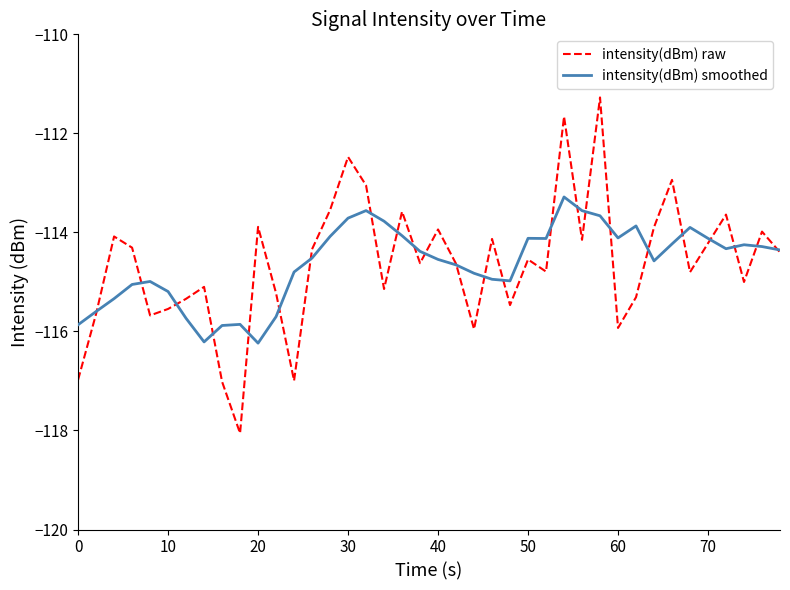

List the series in order of their peak value, lowest first.

intensity(dBm) smoothed, intensity(dBm) raw